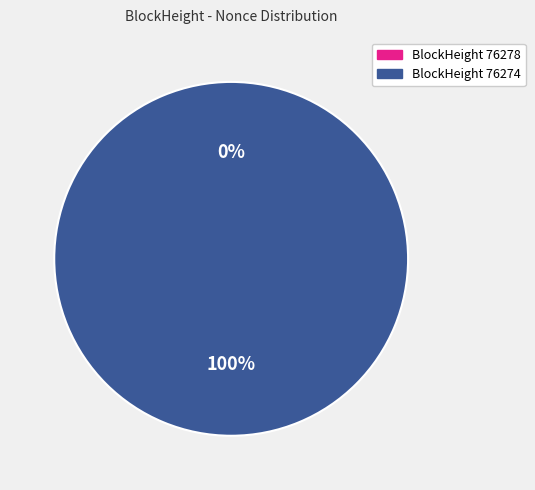

Is the sum of 76278 and 76274 greater than half?

Yes